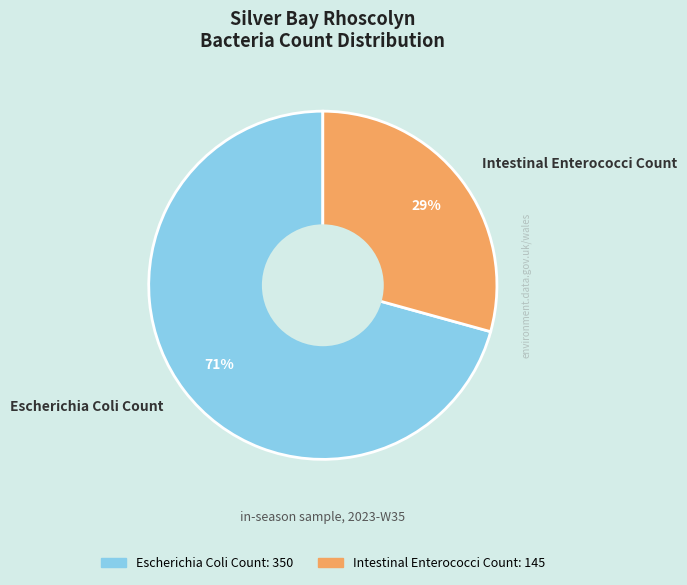

Is there a majority slice in this chart?

Yes